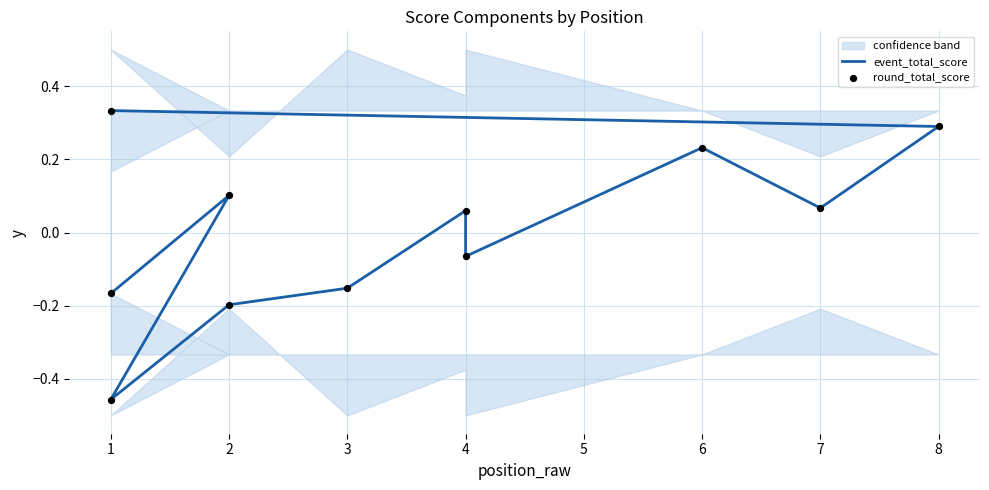

Which series has the largest total across all categories?

event_total_score